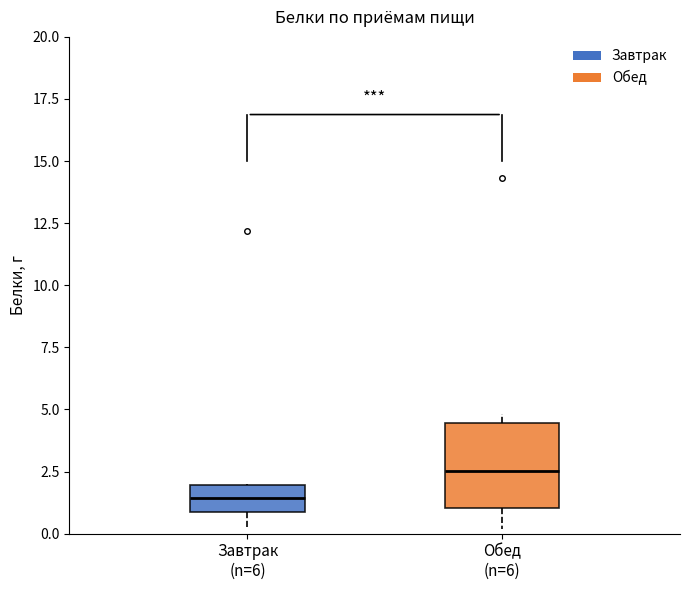

Reading left to right, read every box against the y-axis: the position of its median line, the range the box covers, and the ends of its whiskers. The values are not printed on the chart, so give them approximately, as read against the axis.

Завтрак (n=6): median 1.5, box 1.0 to 2.0, whiskers 0.0 to 2.0
Обед (n=6): median 2.5, box 1.0 to 4.5, whiskers 0.0 to 5.0